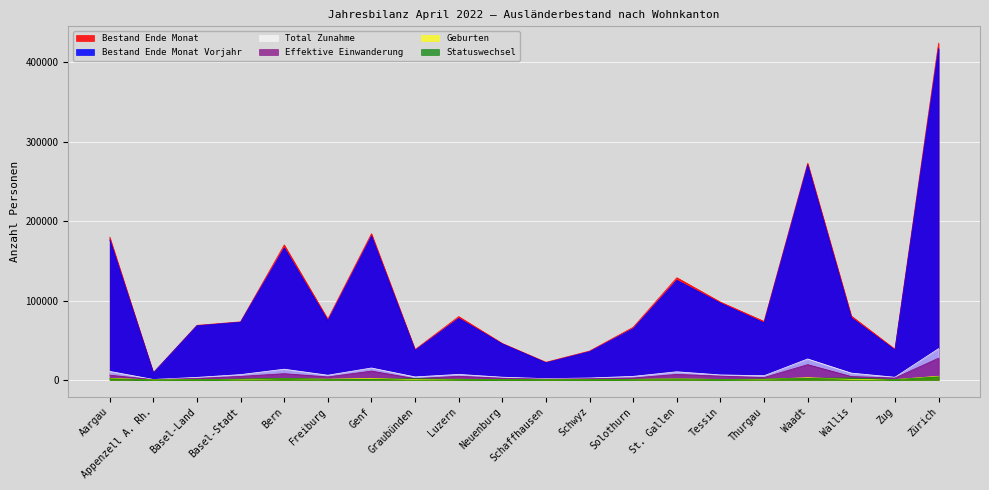

What is the sum of all Statuswechsel values?

21832